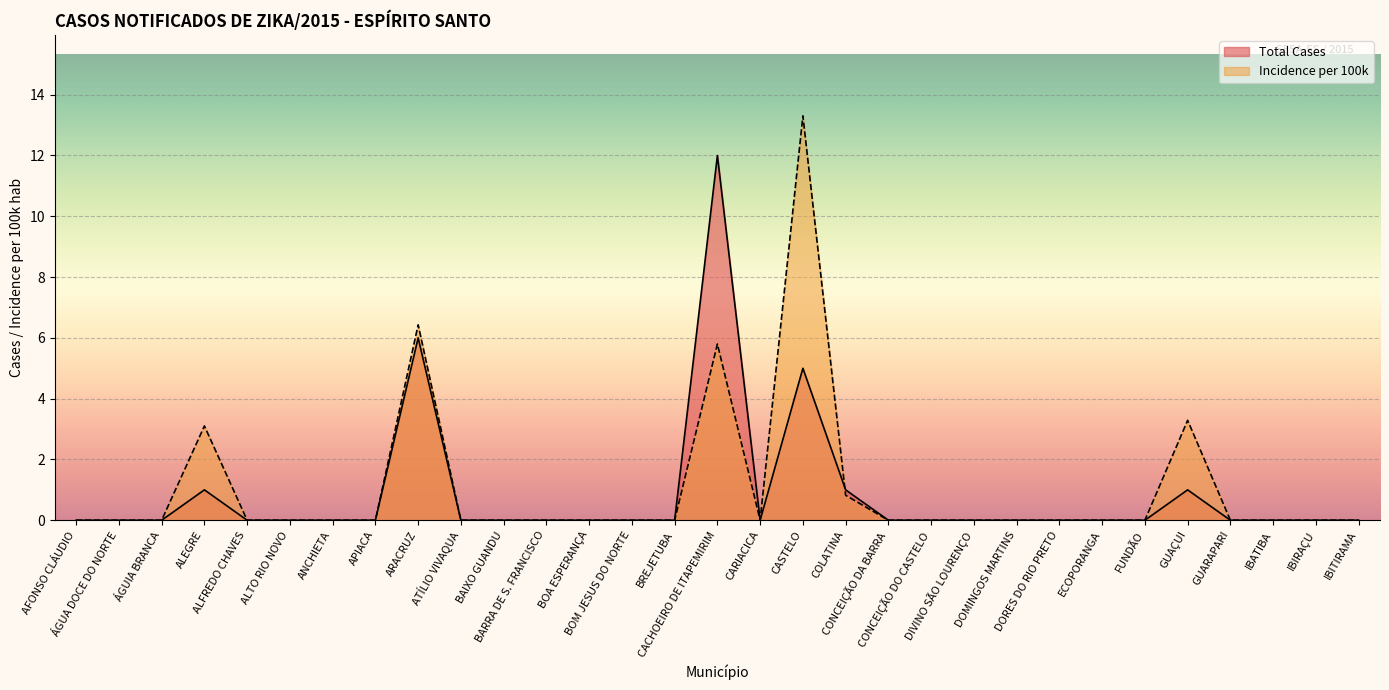

What position from the left is IBITIRAMA?

31